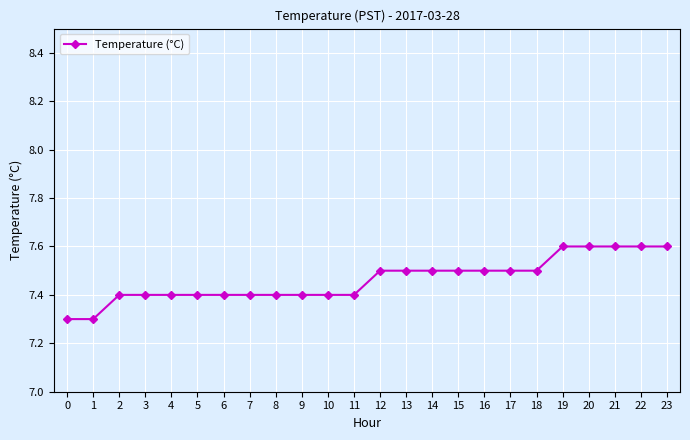

True or false: the data shows 7.4 at 10.

True